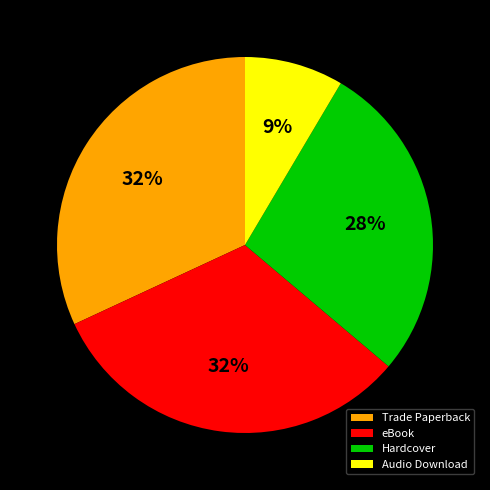

To the nearest percent, what is the average slice percentage?

25%